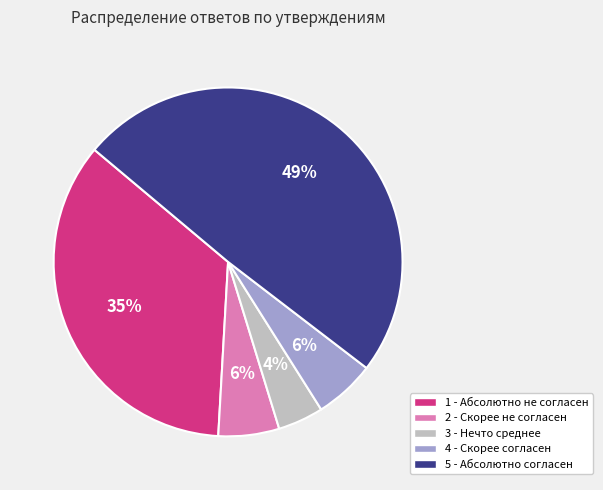

To the nearest percent, what percentage of the pie is 4 - Скорее согласен?

6%